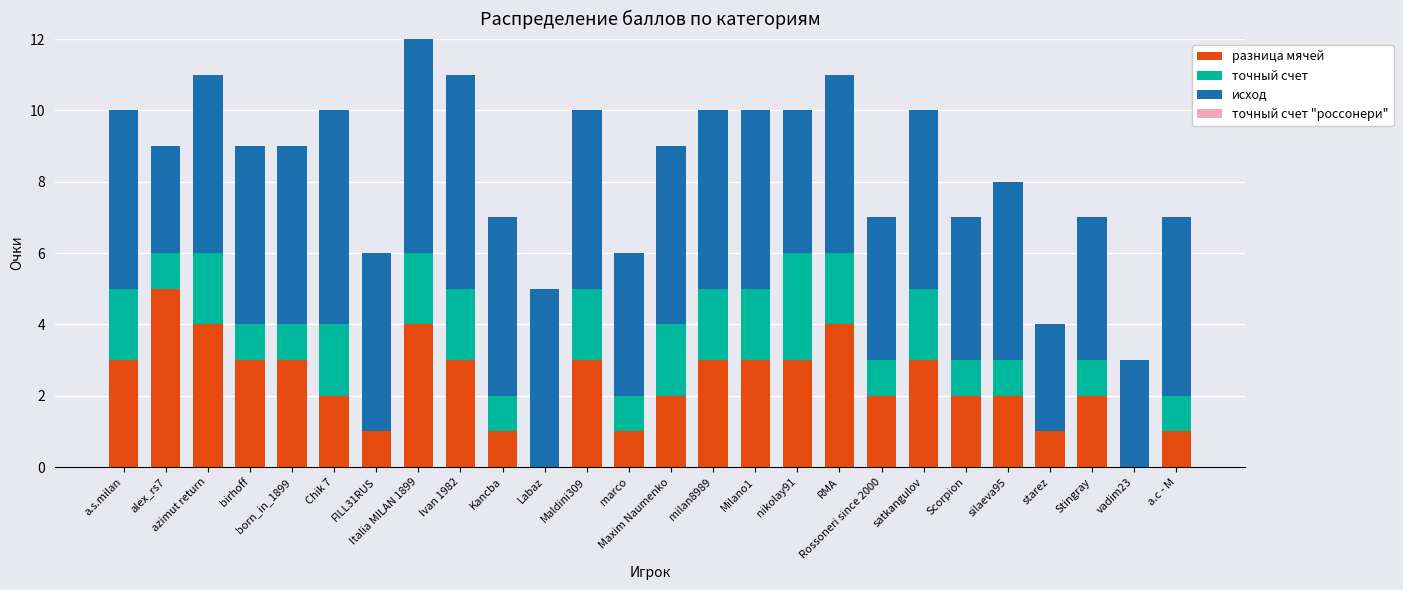

What is the sum of all разница мячей values?

61